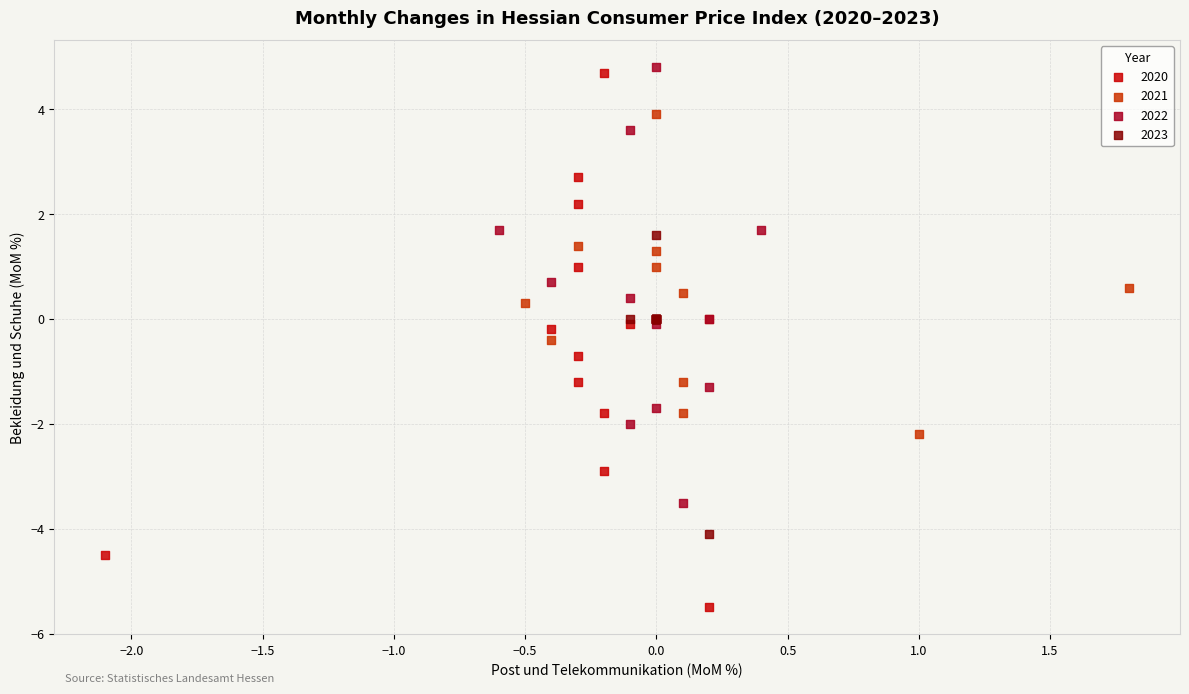

Which series reaches the minimum Y coordinate?

2020